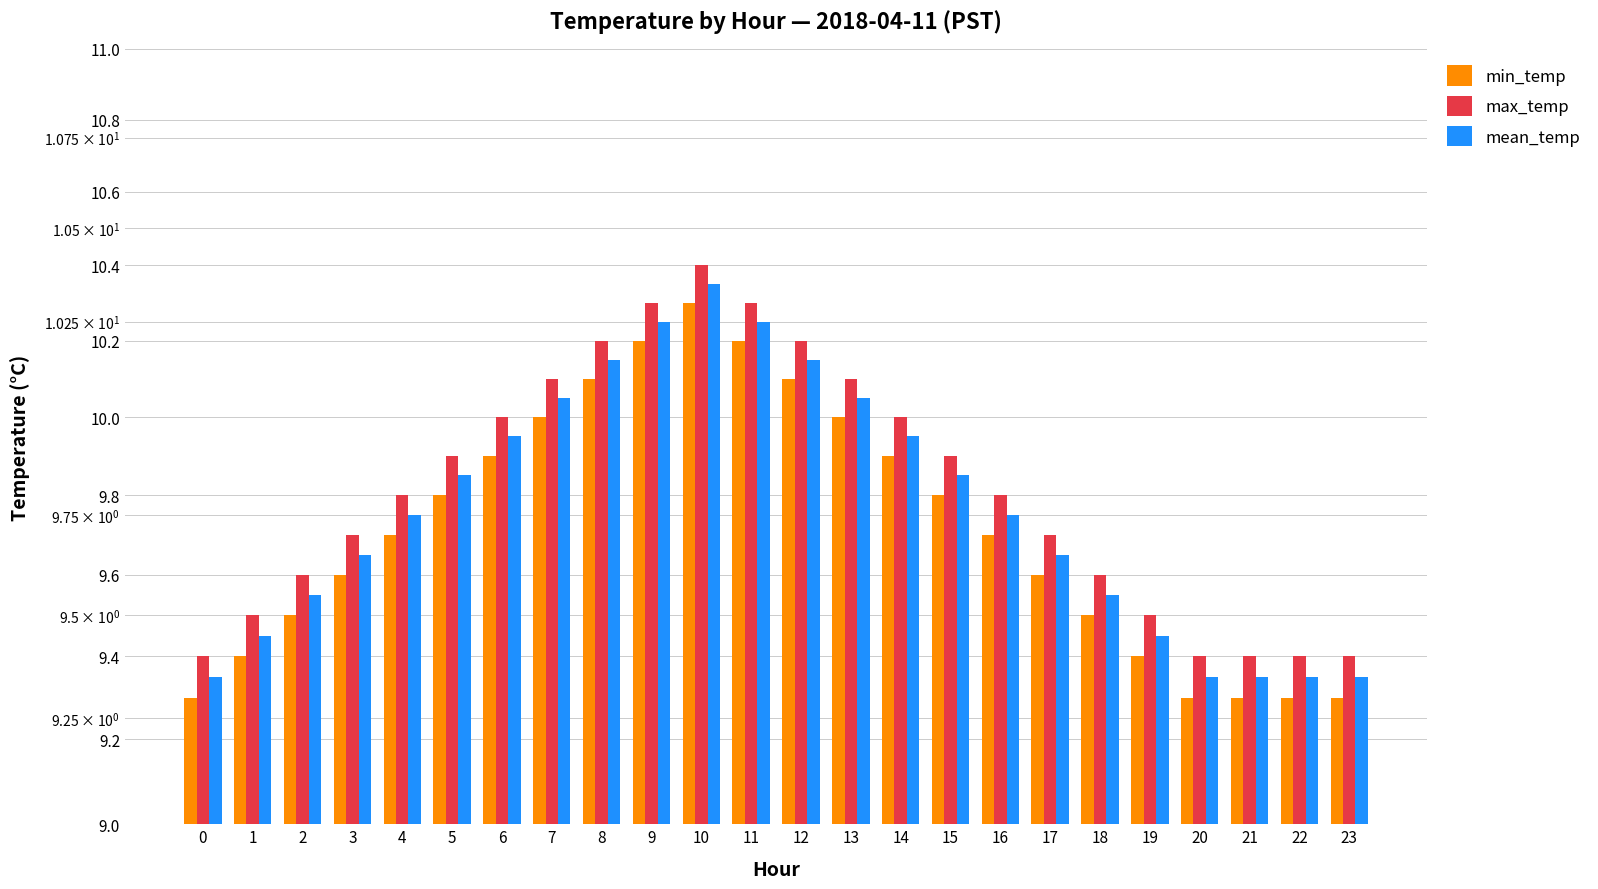

What is the total value across all series at 13?

30.1